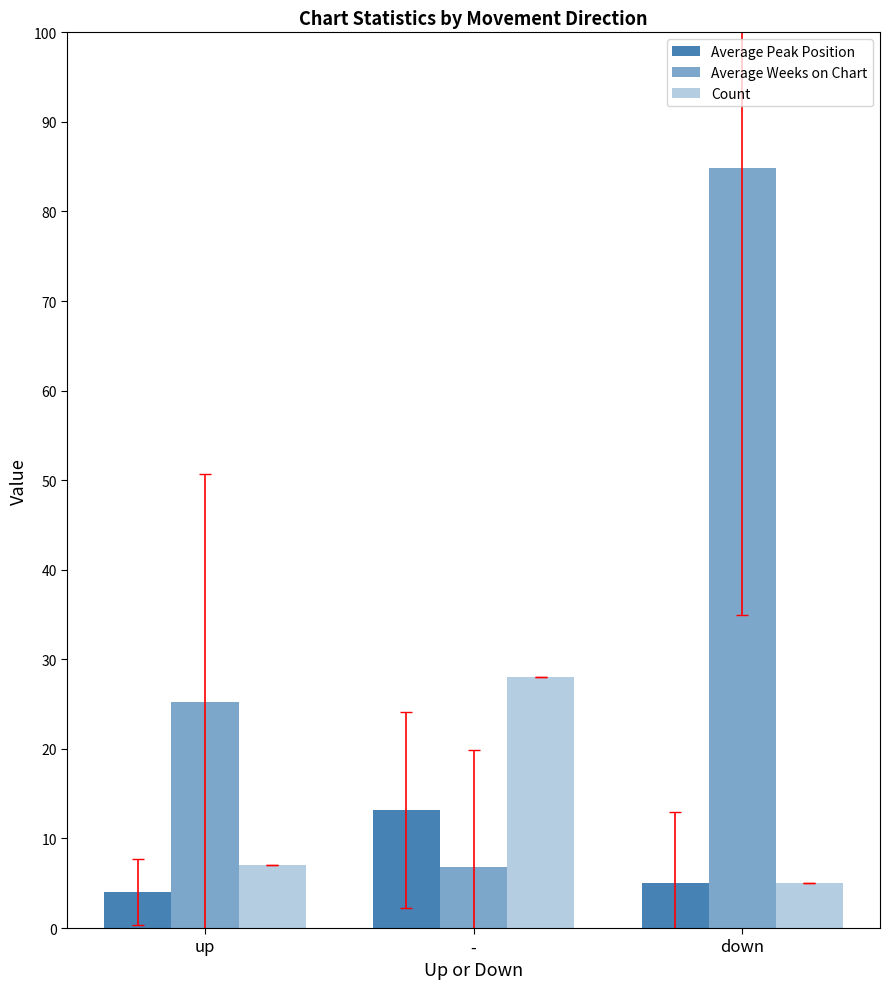

Rank the categories by Count value from lowest to highest.

down, up, -